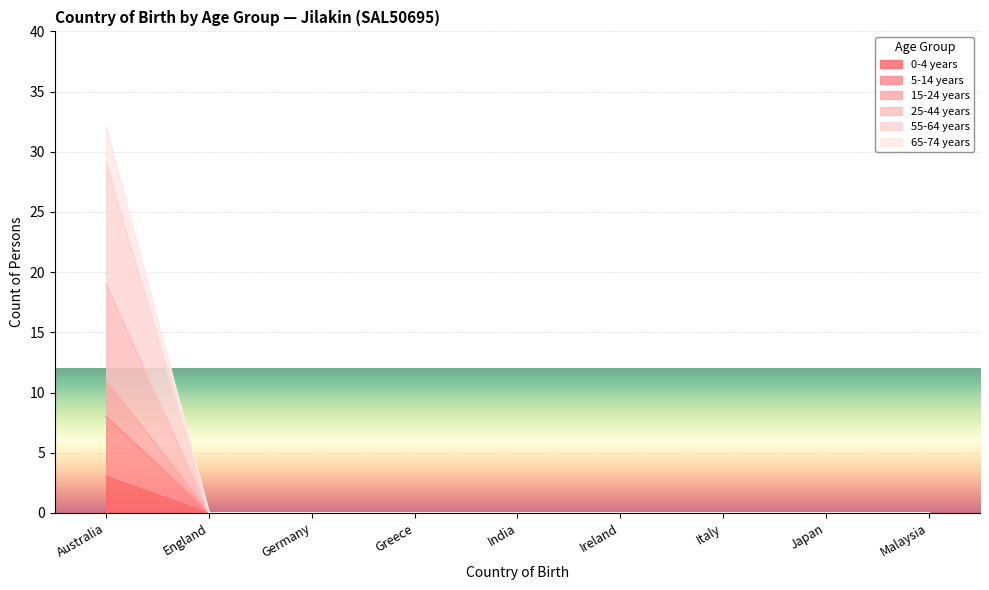

What is the label of the 8th point from the right?

England